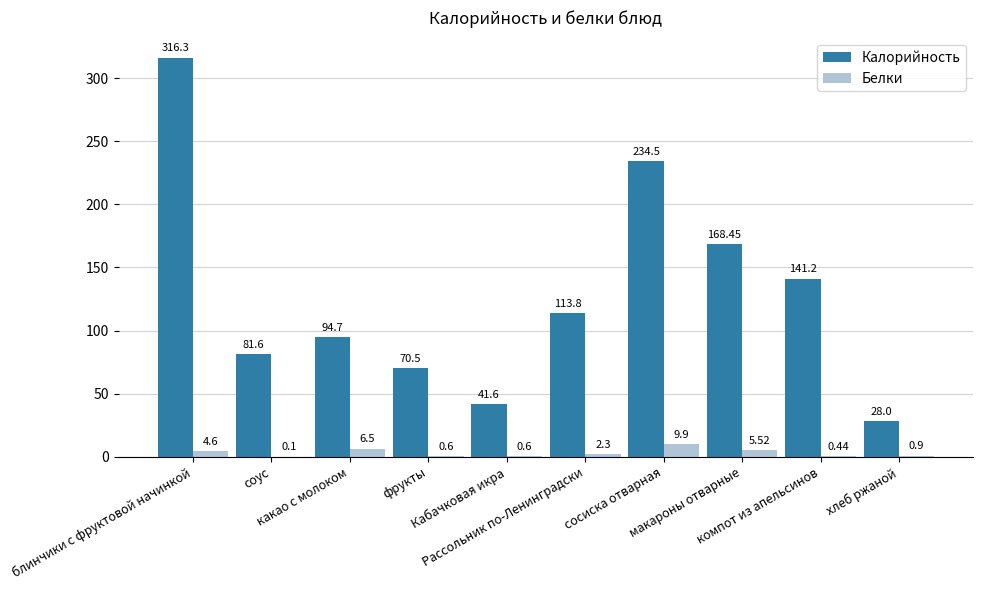

Which series has the largest total across all categories?

Калорийность